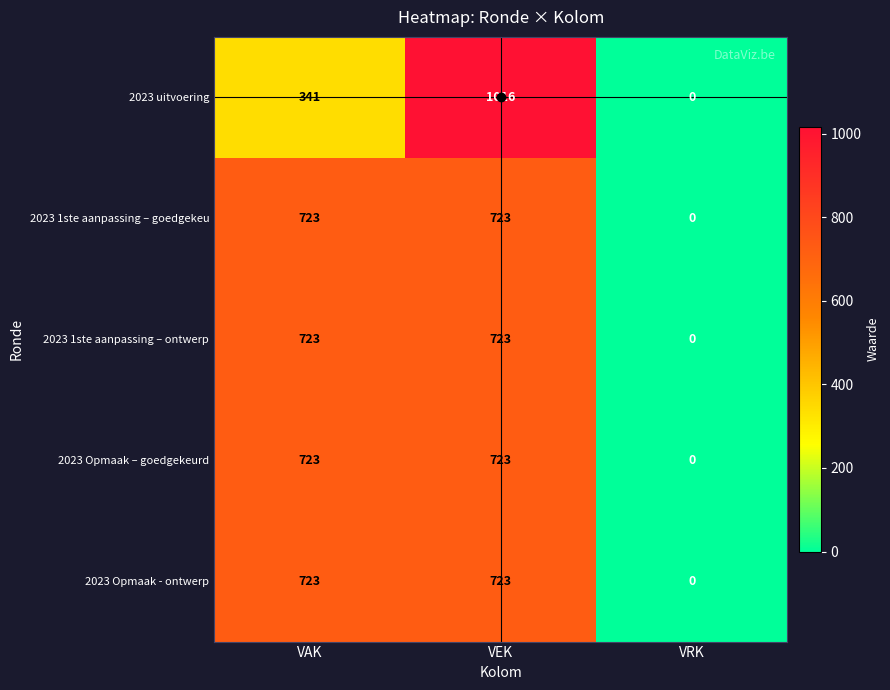

Which category has the lowest value in the 2023 Opmaak – goedgekeurd series?

VRK